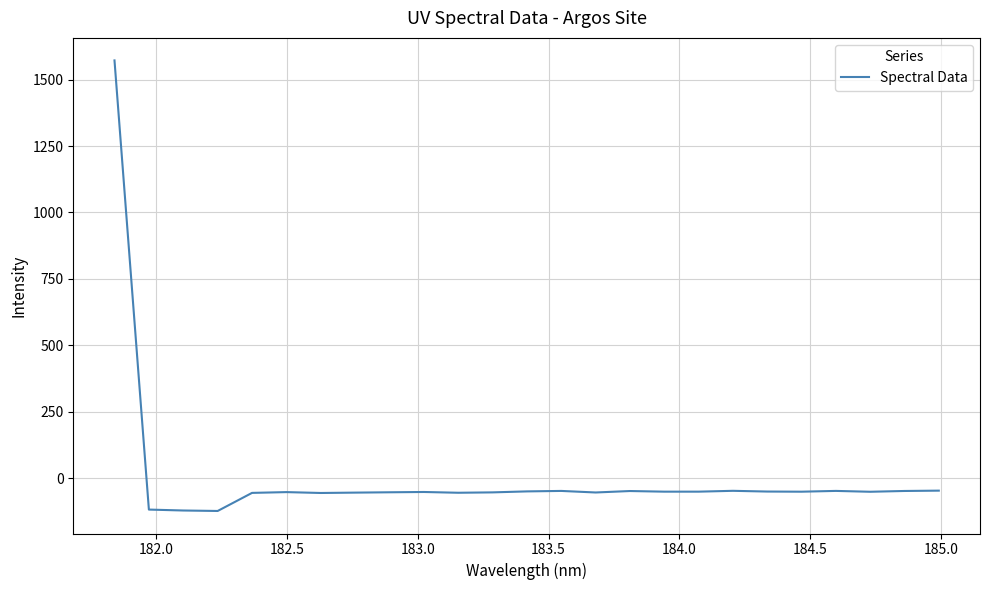

What is the maximum value shown in the chart?

1572.3